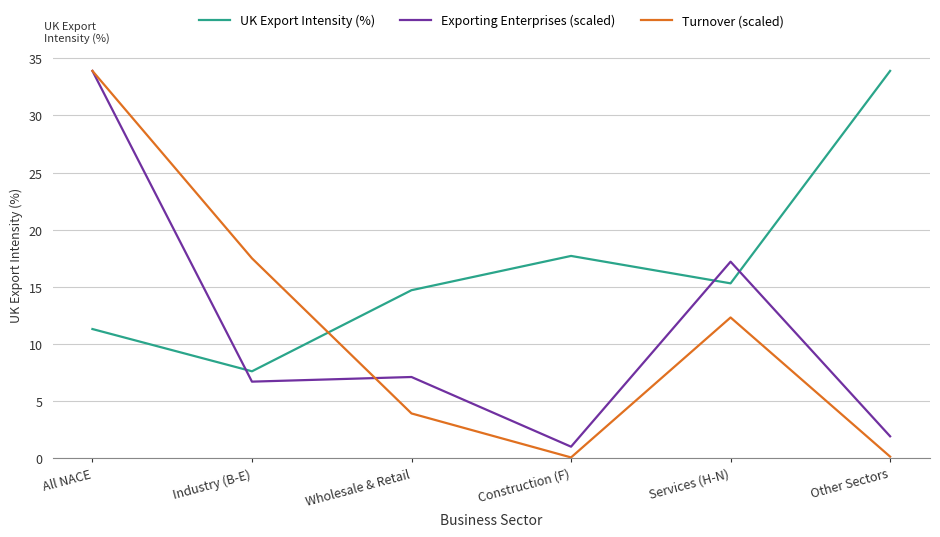

Does the chart have visible grid lines?

Yes